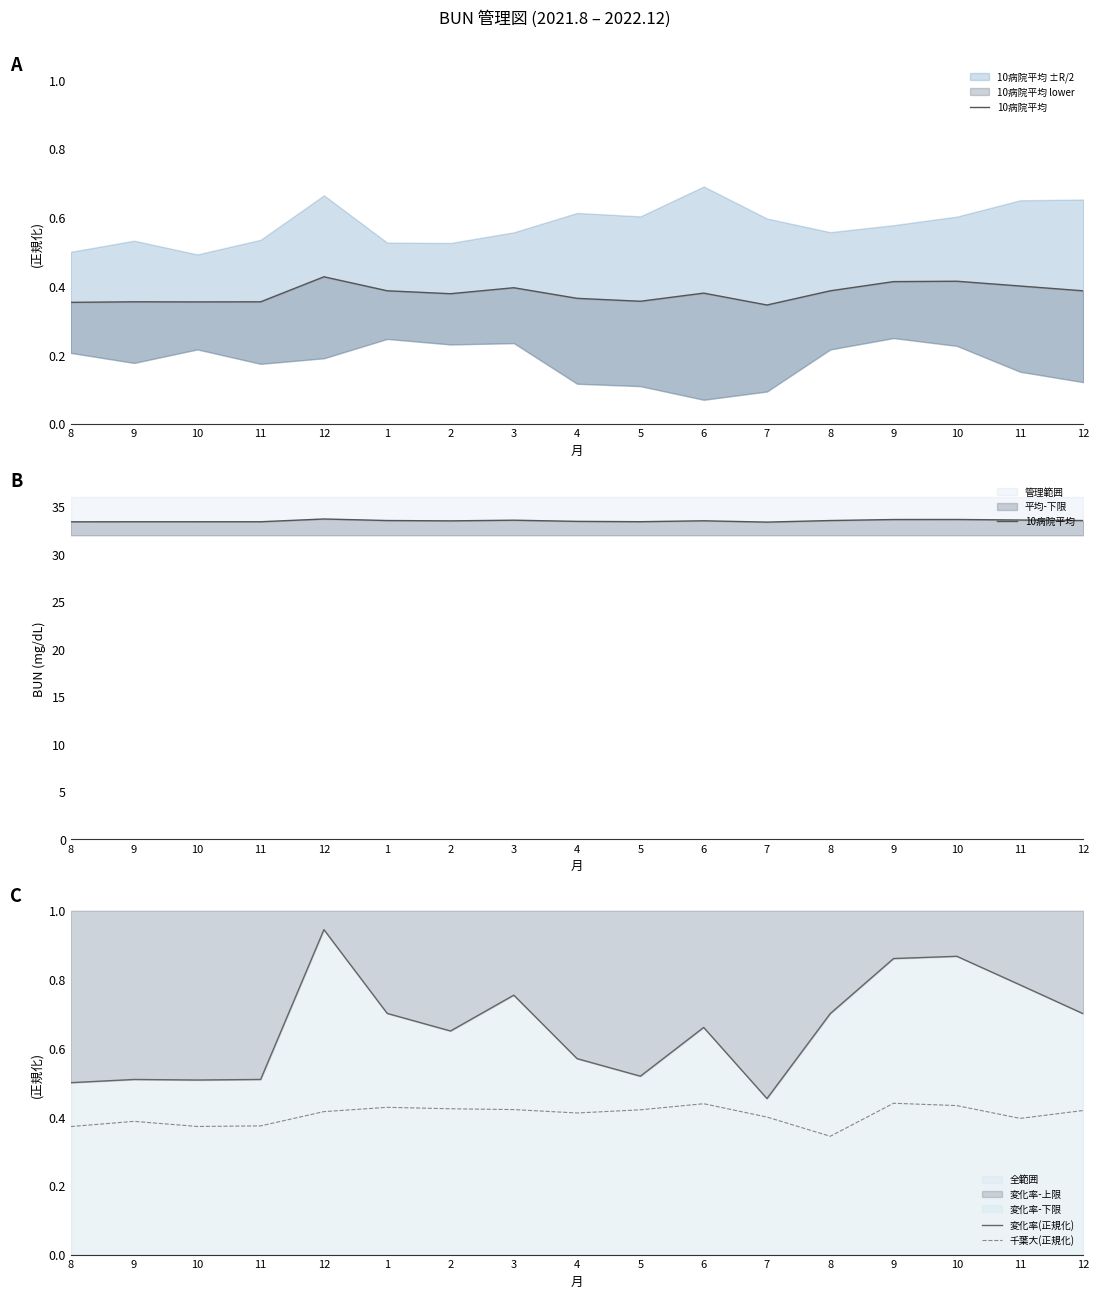

Which series has the largest total across all categories?

10病院平均